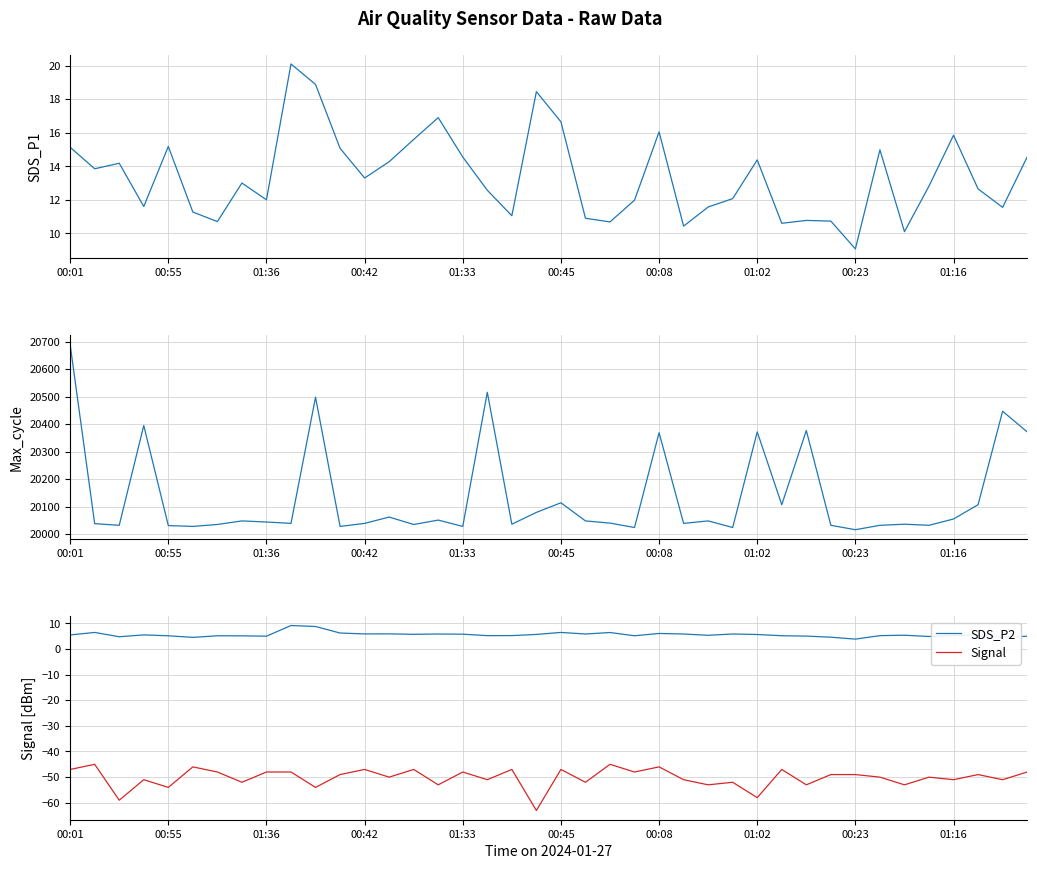

Does the chart have visible grid lines?

Yes